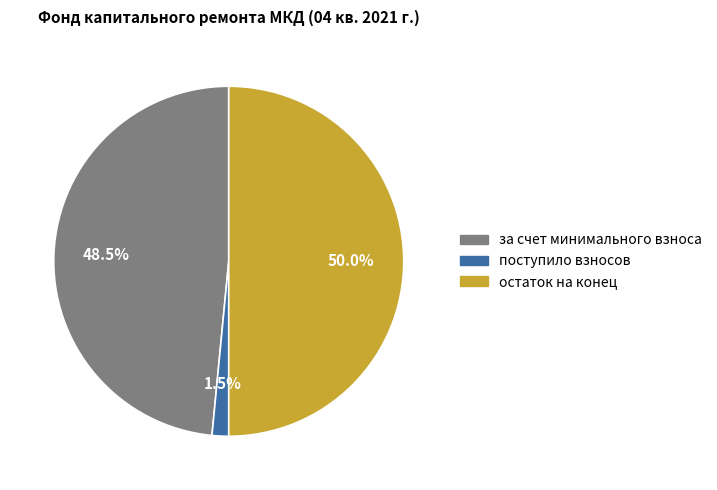

How many segments does this pie chart have?

3